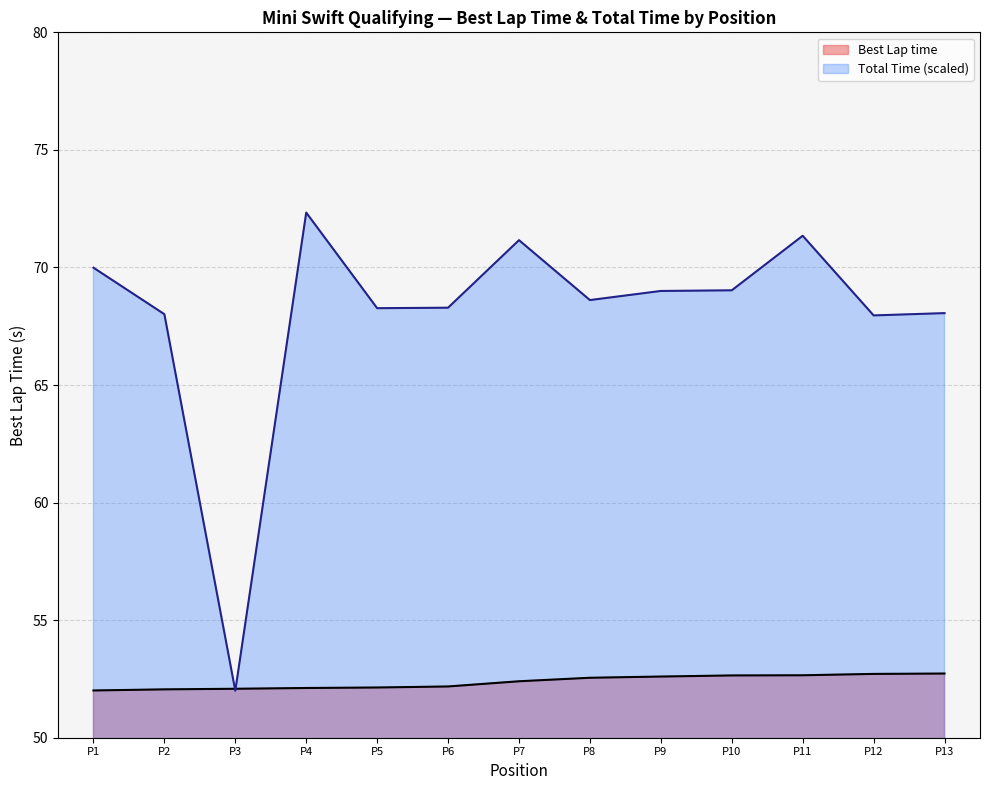

The value of Best Lap time at P12 is 52.7. True or false?

True